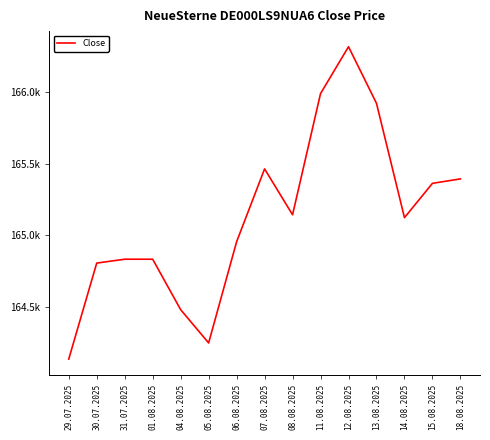

What is the change in value from 08.08.2025 to 13.08.2025?

+780